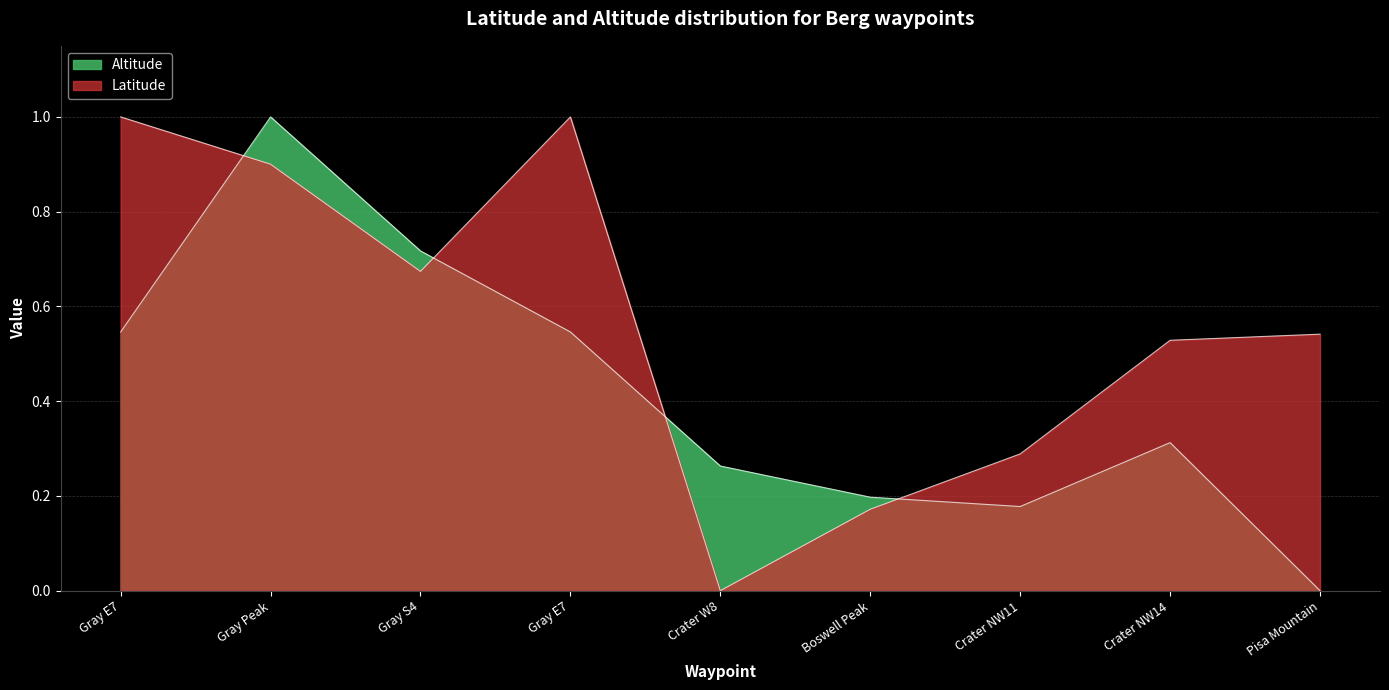

How many data points does each series have?

9